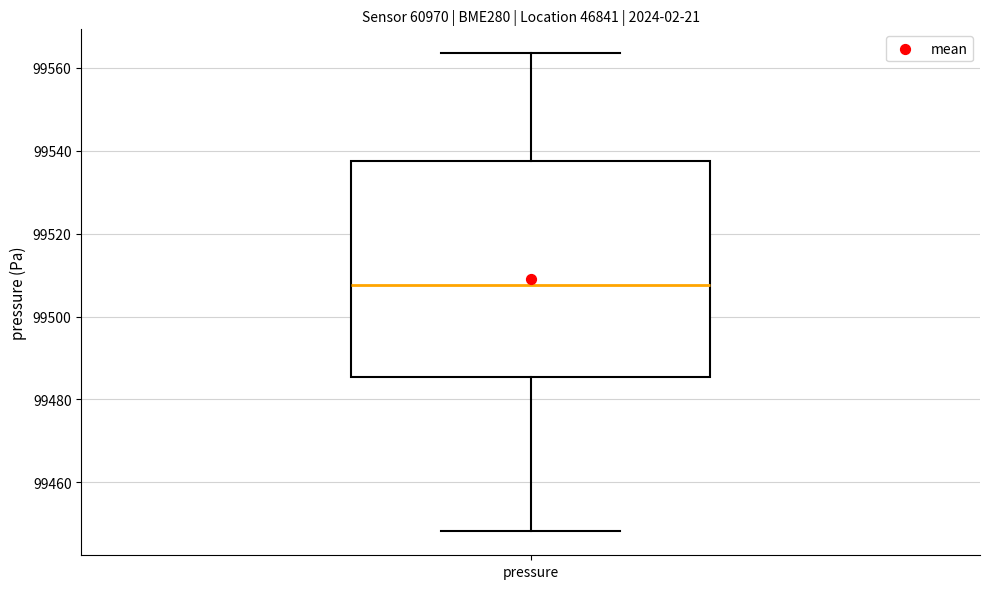

Transcribe this box plot: give where the median line is, the range the box spans, and where the two whiskers end, as read against the y-axis. The values are not printed on the chart, so give them approximately, as read against the axis.

median 99508, box 99486 to 99538, whiskers 99448 to 99564